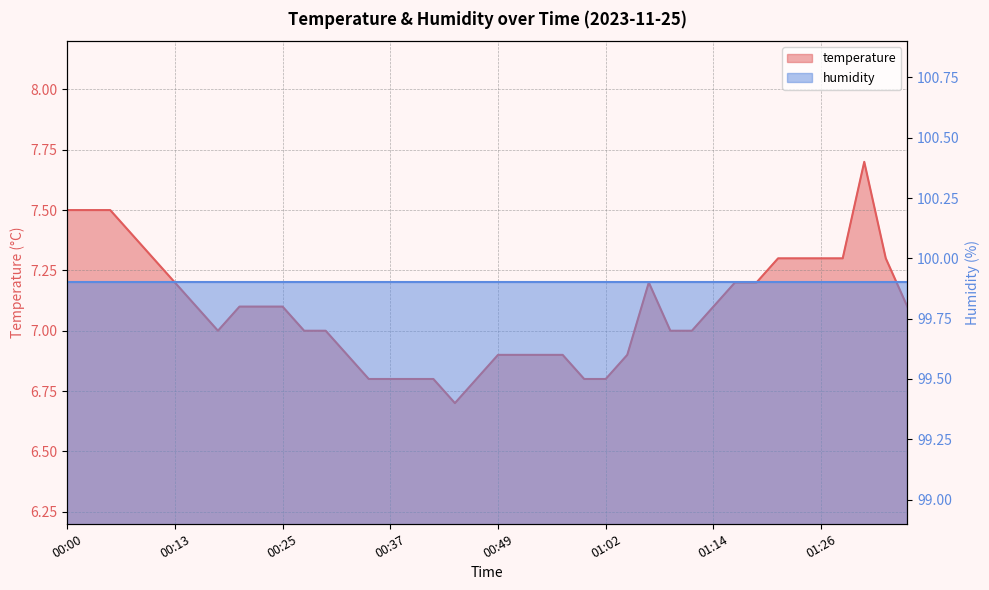

What is the greatest value displayed?

7.7